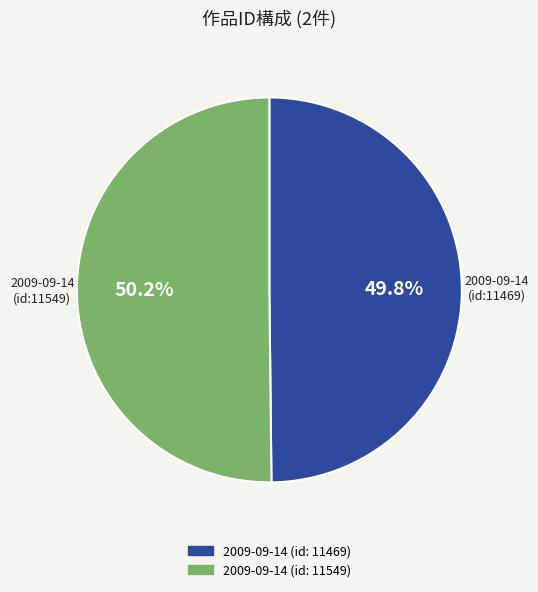

What percentage is the 2009-09-14 (id: 11469) slice, to the nearest percent?

50%